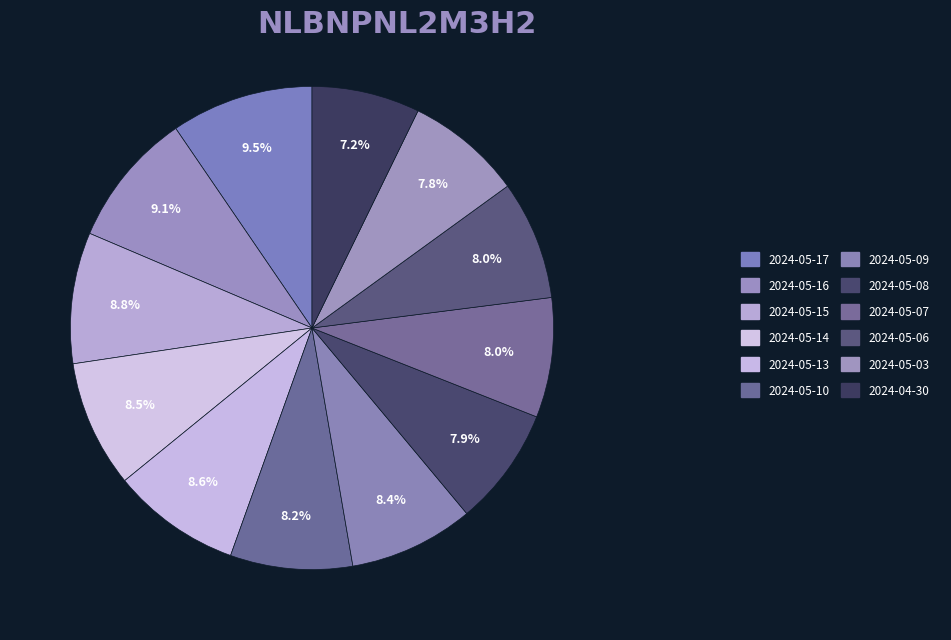

To the nearest percent, what is the combined percentage of 2024-05-16 and 2024-05-10?

17%